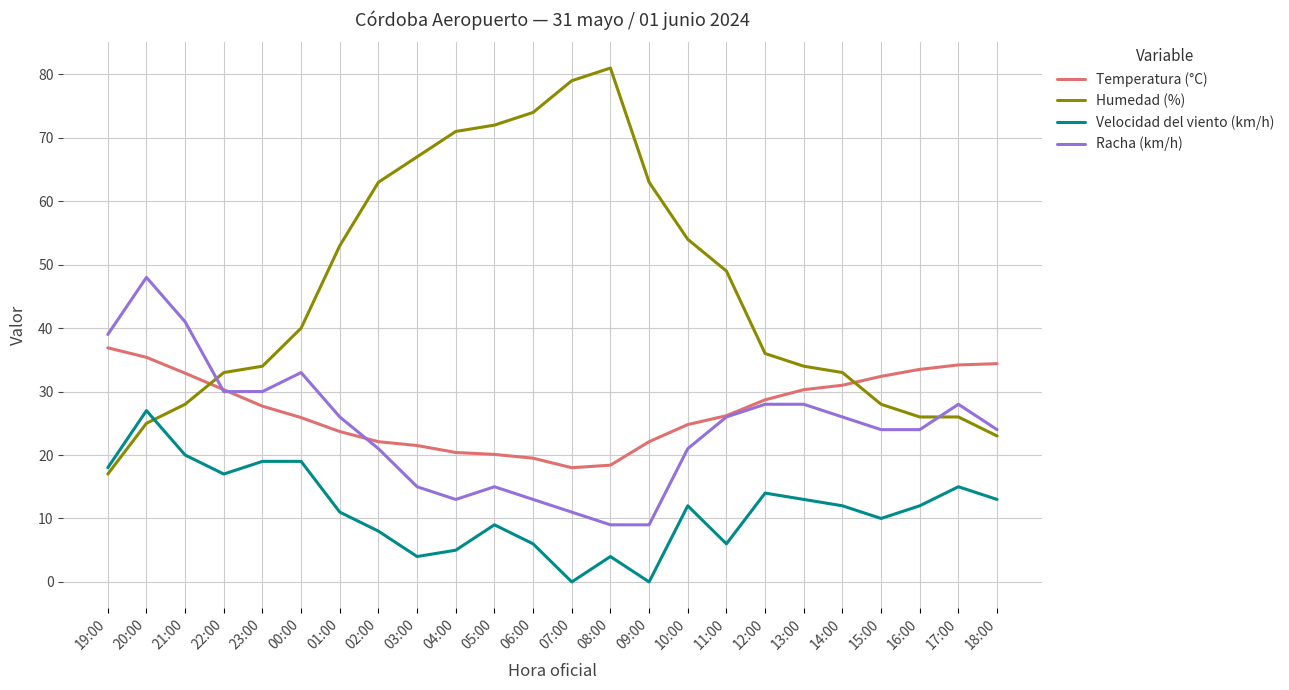

True or false: Humedad (%) and Velocidad del viento (km/h) intersect in this chart.

True